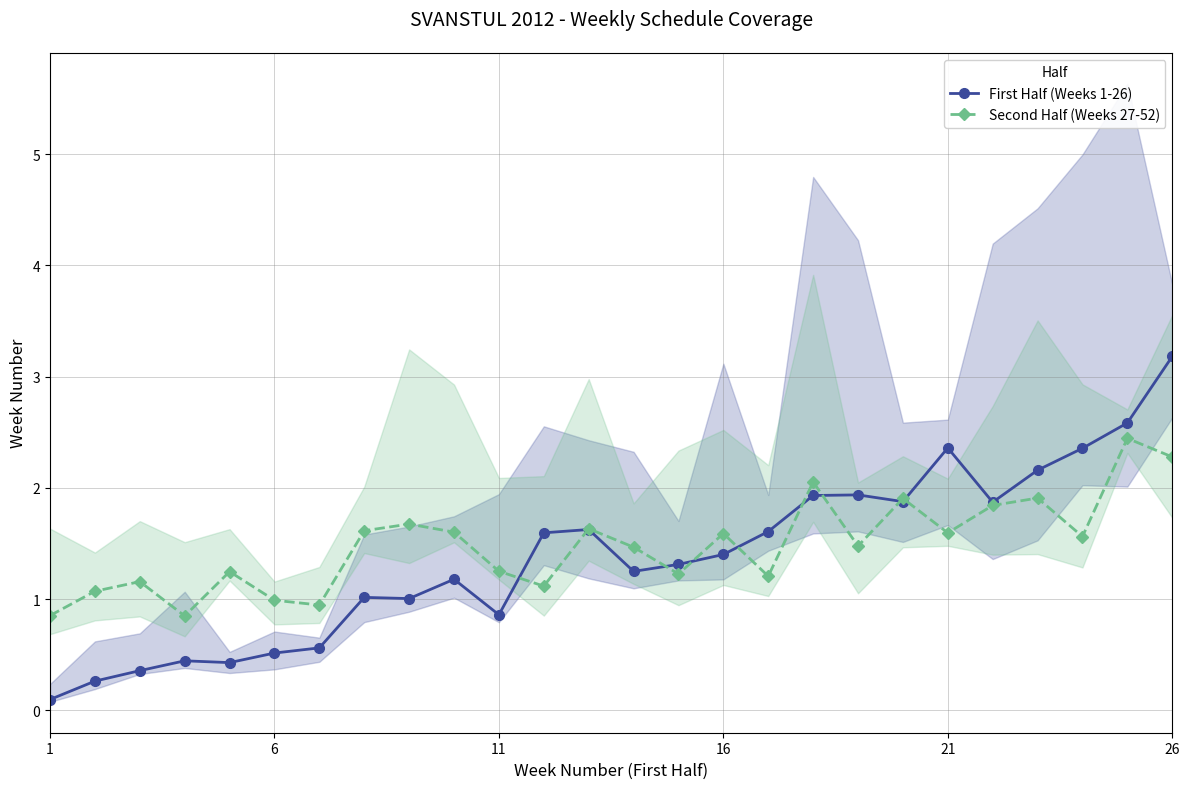

How many lines are shown in the chart?

2